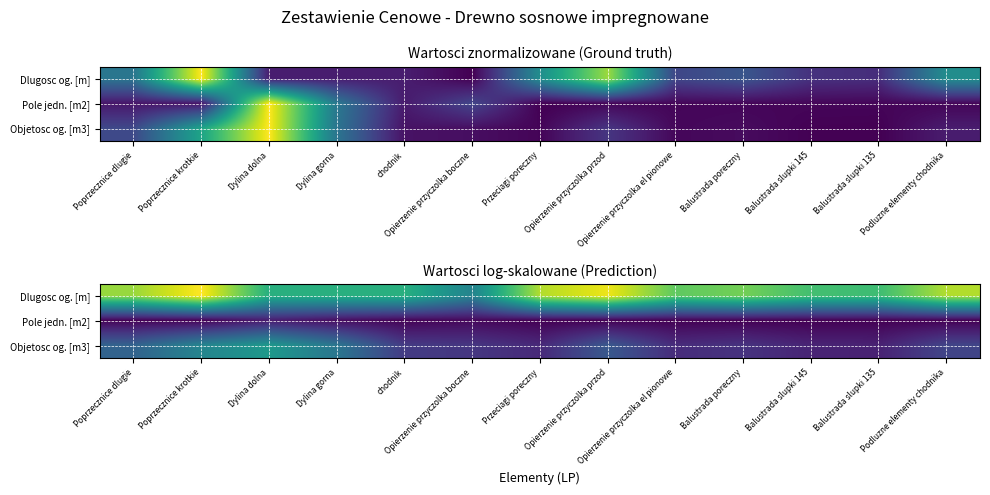

What is the greatest value displayed?

5.8